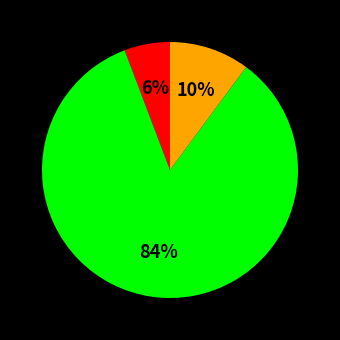

To the nearest percent, what is the average slice percentage?

33%